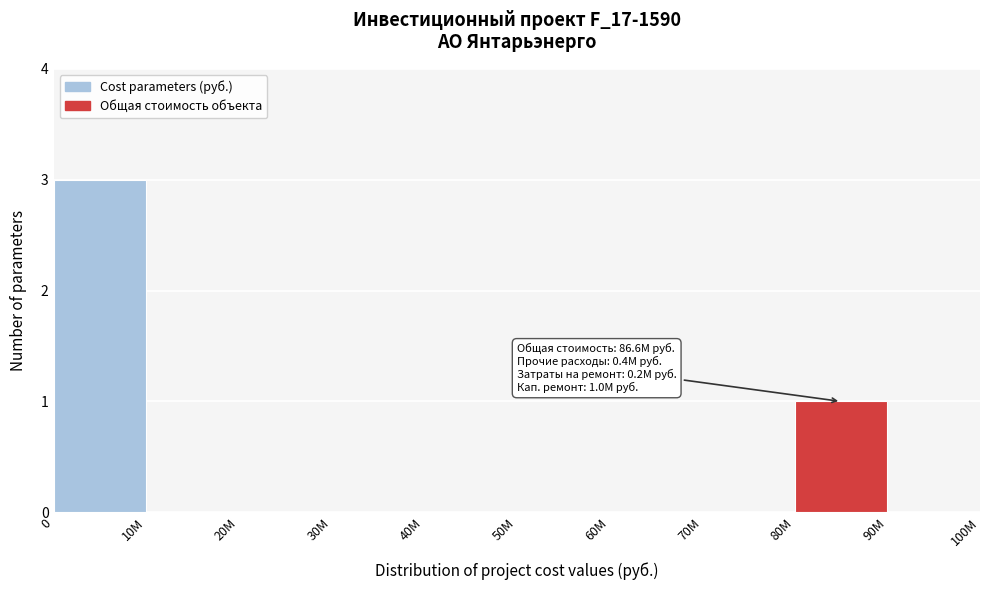

Reading left to right, what are all the values shown in this chart?

0=3	10M=0	20M=0	30M=0	40M=0	50M=0	60M=0	70M=0	80M=1	90M=0